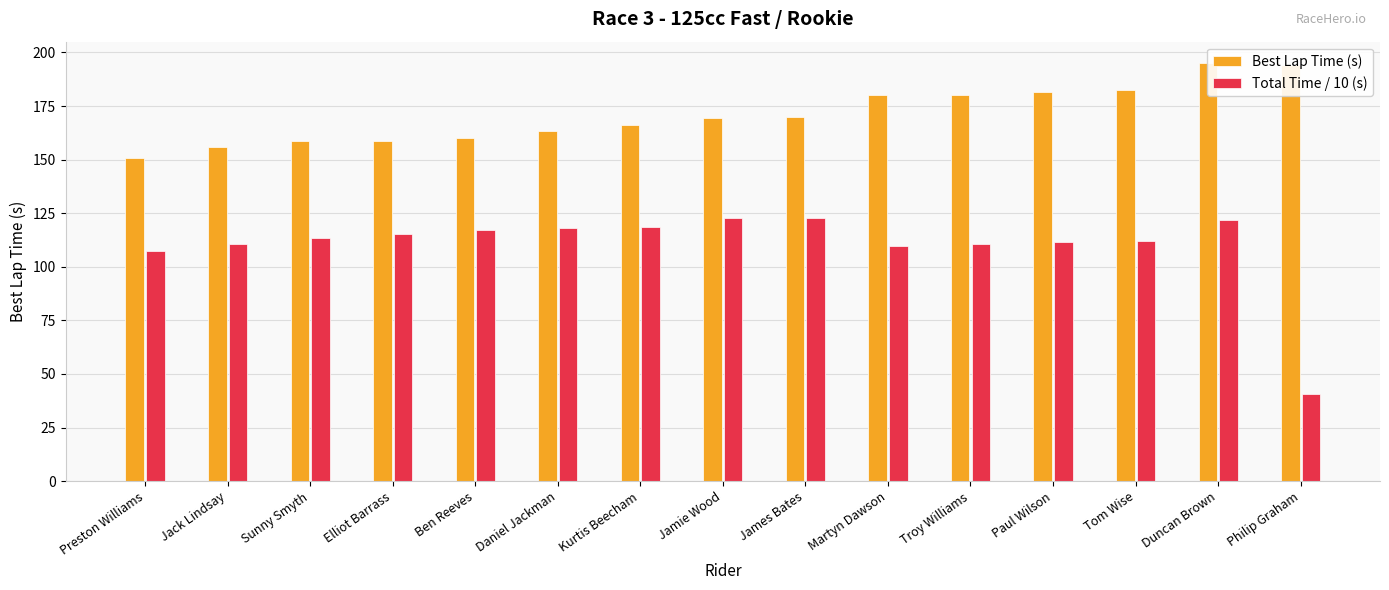

How many data points in Total Time / 10 (s) are above 113?

8